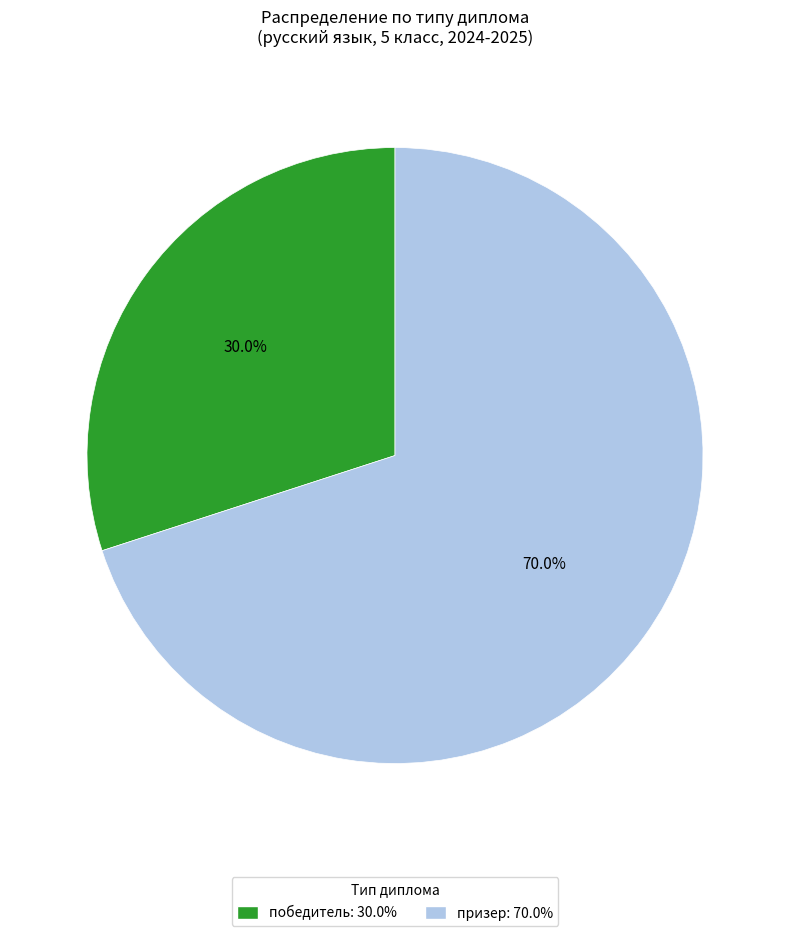

Rank the categories by value from lowest to highest.

победитель, призер